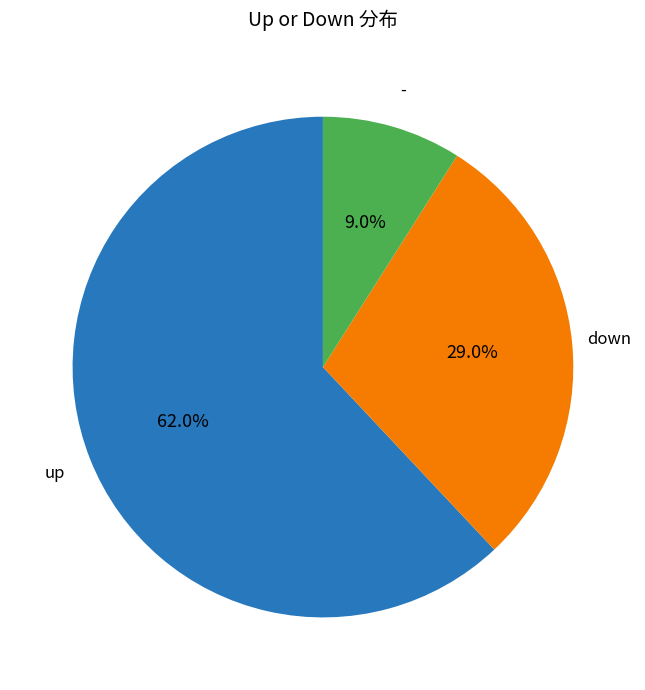

Is there a majority slice in this chart?

Yes